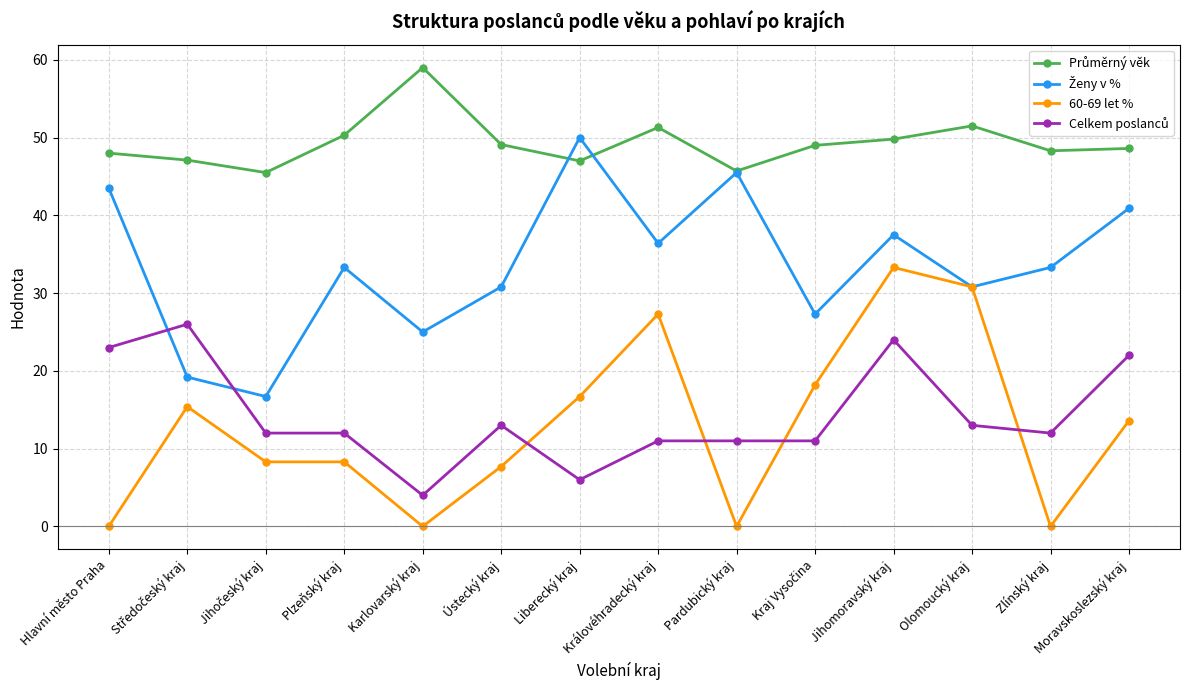

Count the number of categories in the chart.

14